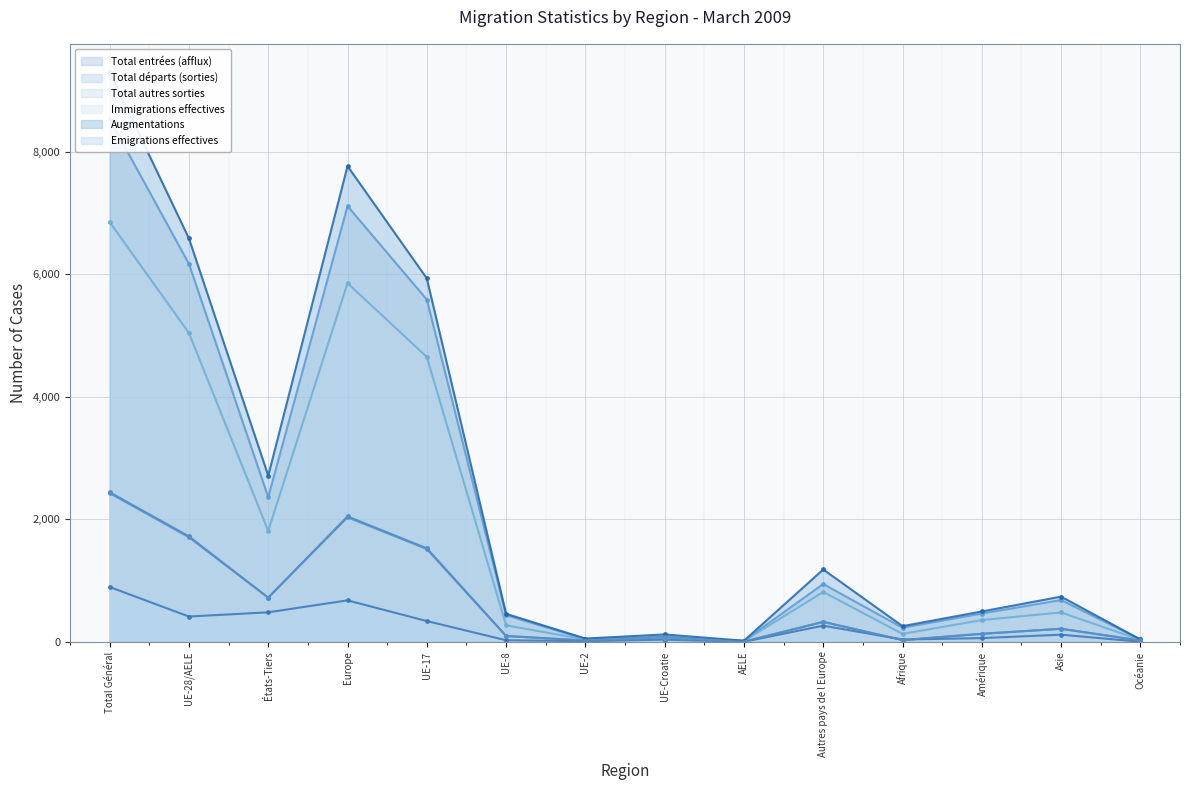

At Europe, list the series in order from largest to smallest.

Augmentations, Total entrées (afflux), Immigrations effectives, Total départs (sorties), Emigrations effectives, Total autres sorties